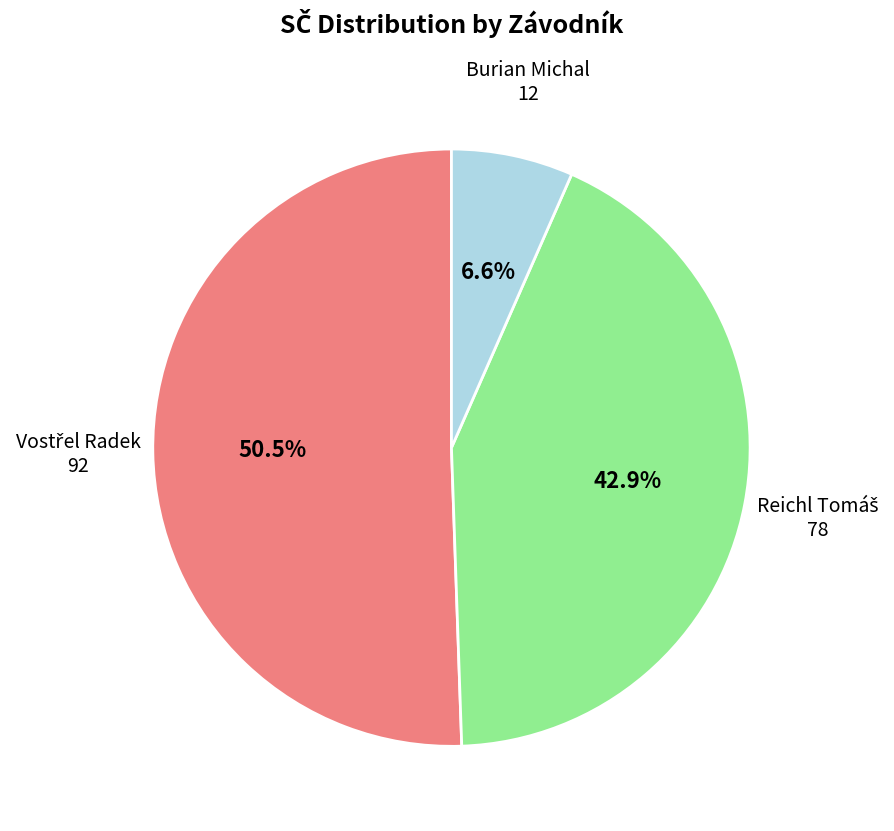

Is there any slice that represents more than half of the pie?

Yes